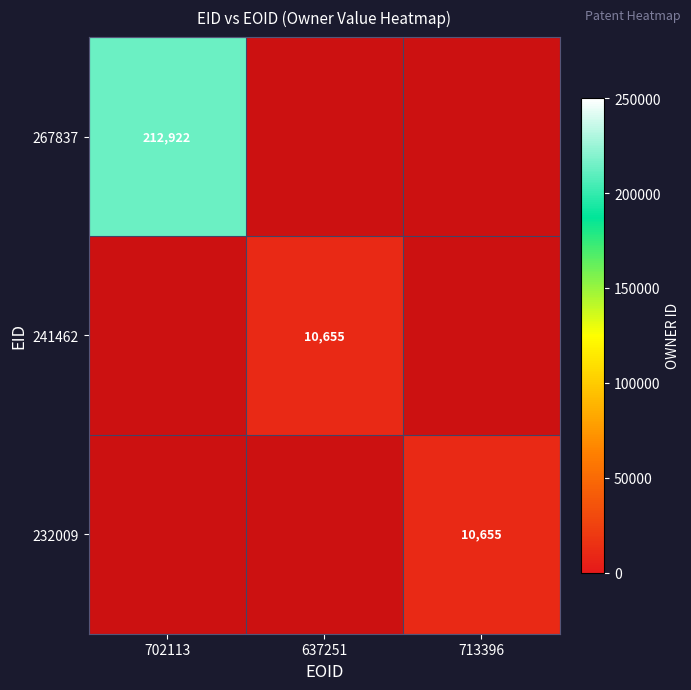

Which label corresponds to the largest value in the chart?

702113